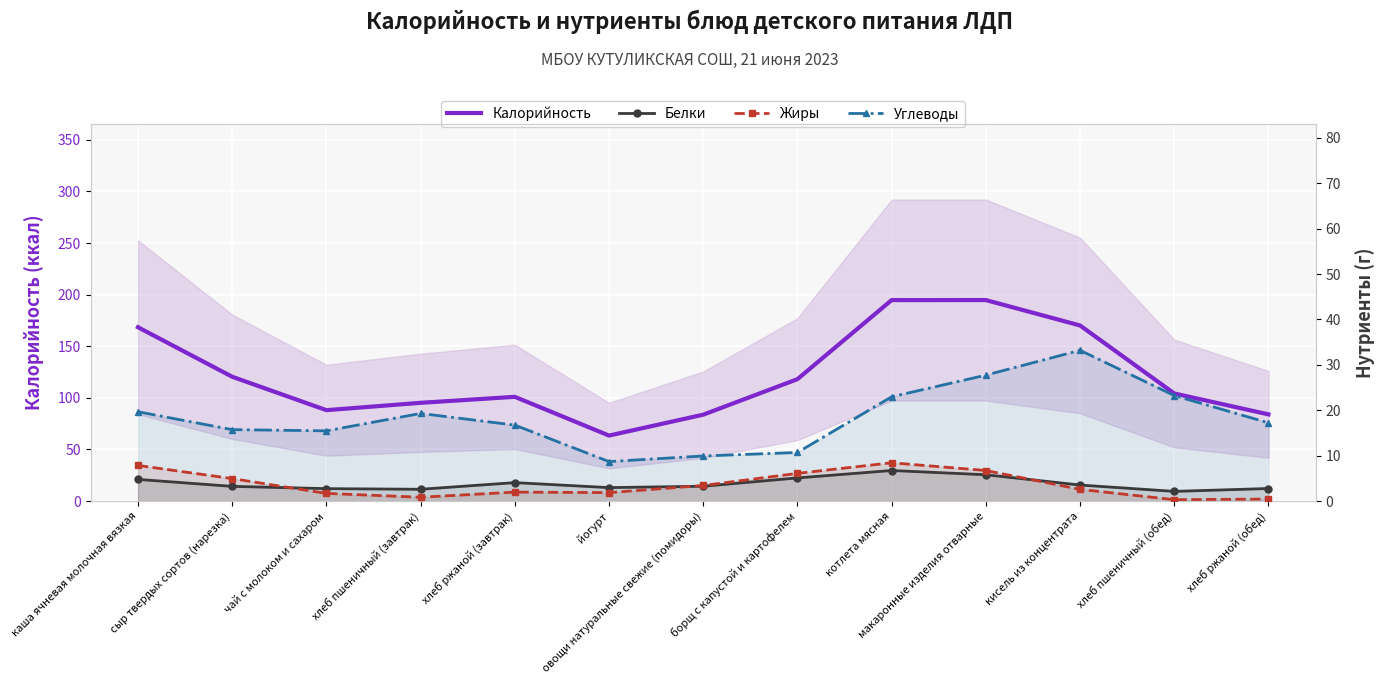

What is the difference between the maximum and minimum values in the Жиры series?

8.1